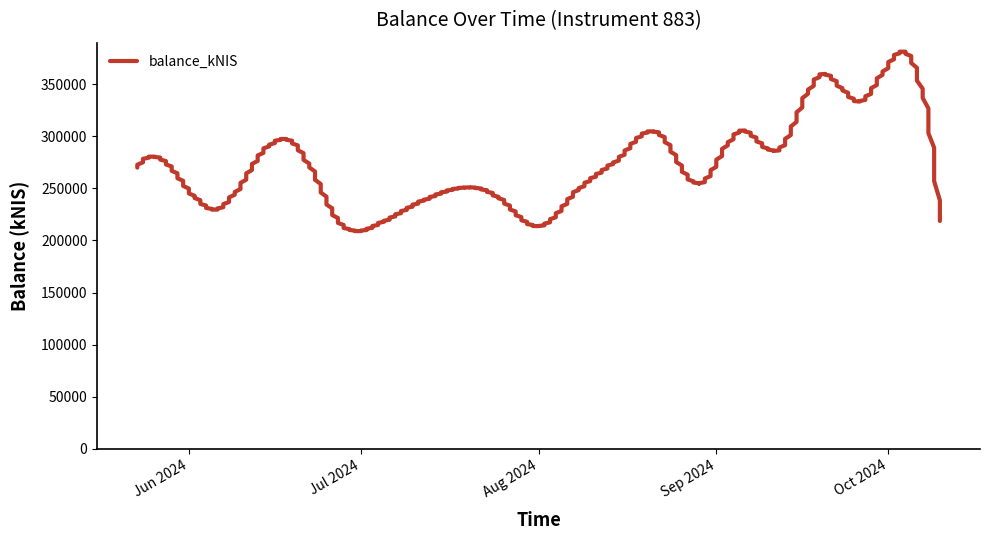

How many lines are shown in the chart?

1